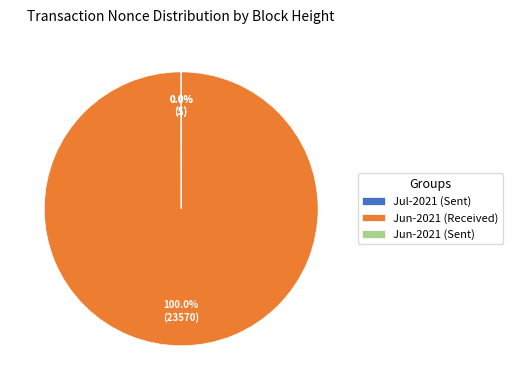

What is the majority slice?

Jun-2021 (Received)